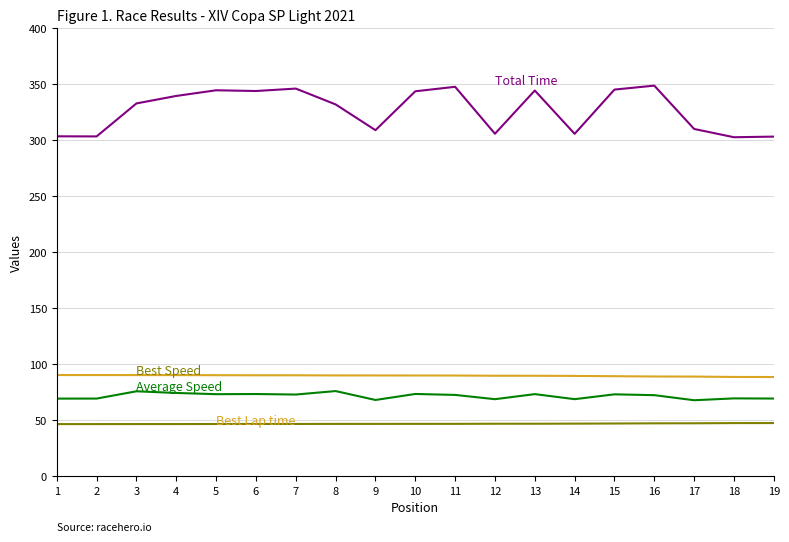

What is the spread (max minus min) of values at 6?

297.4